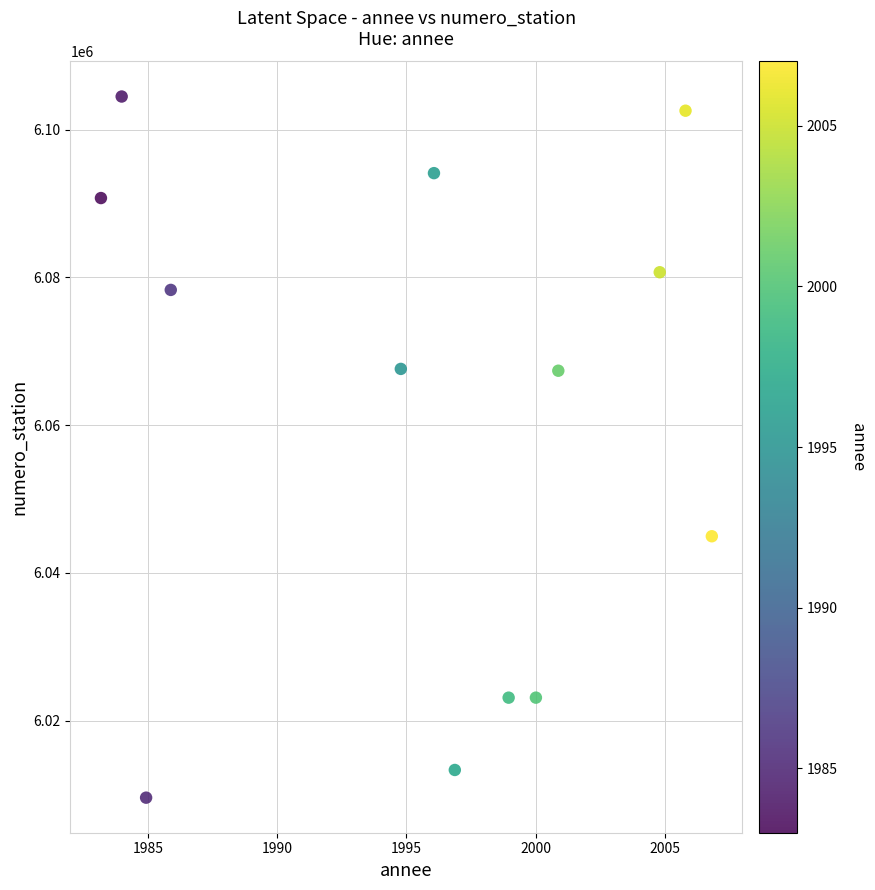

What is the range of Y values (max minus min)?

94932.5